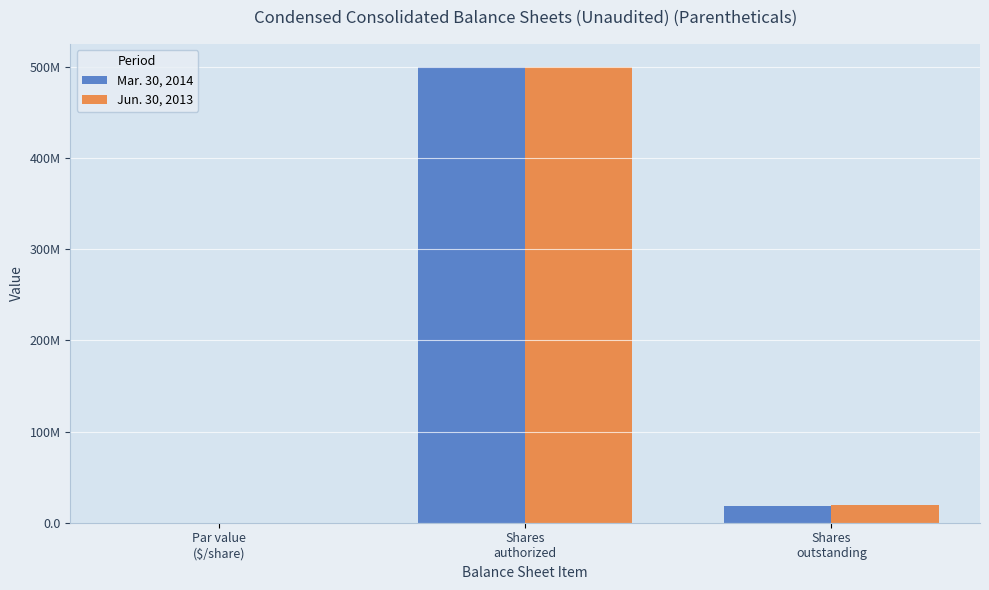

Reading left to right, what are all the values shown in this chart?

Mar. 30, 2014: Par value
($/share)=0.1	Shares
authorized=500000000.0	Shares
outstanding=18555370.0
Jun. 30, 2013: Par value
($/share)=0.1	Shares
authorized=500000000.0	Shares
outstanding=19205209.0